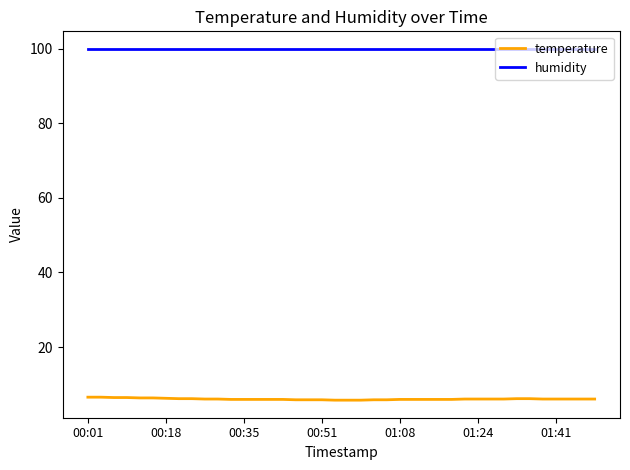

True or false: humidity and temperature intersect in this chart.

False